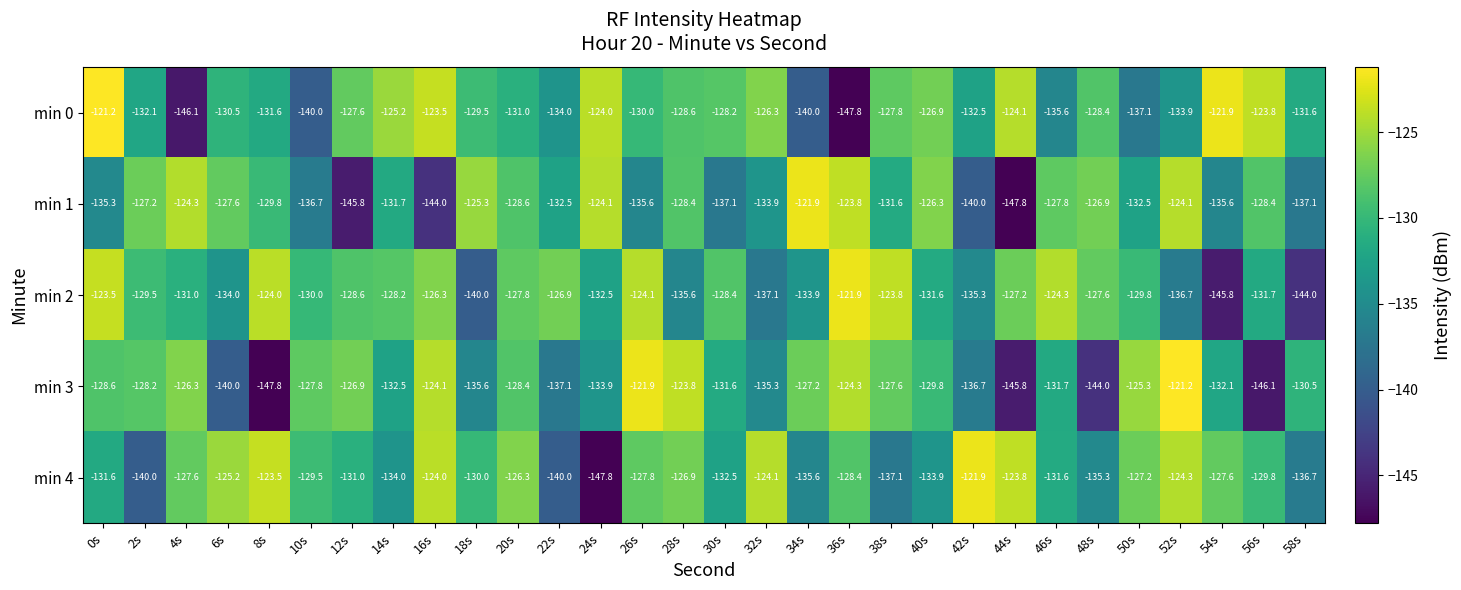

What is the approximate value of min 4 at 6s?

-125.2